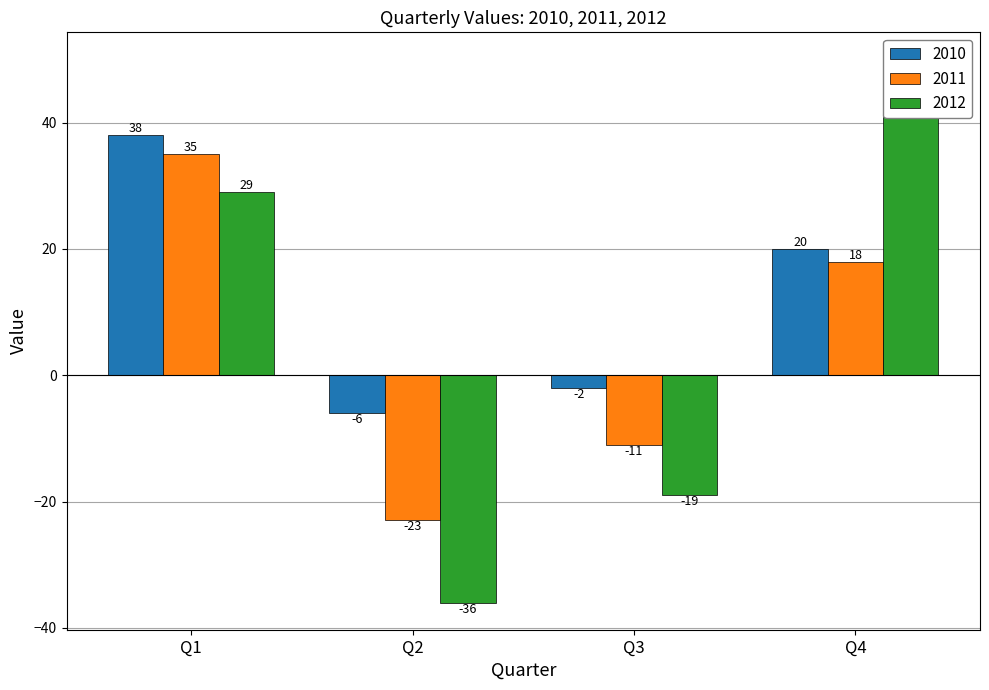

What are all the series names shown in the legend?

2010, 2011, 2012